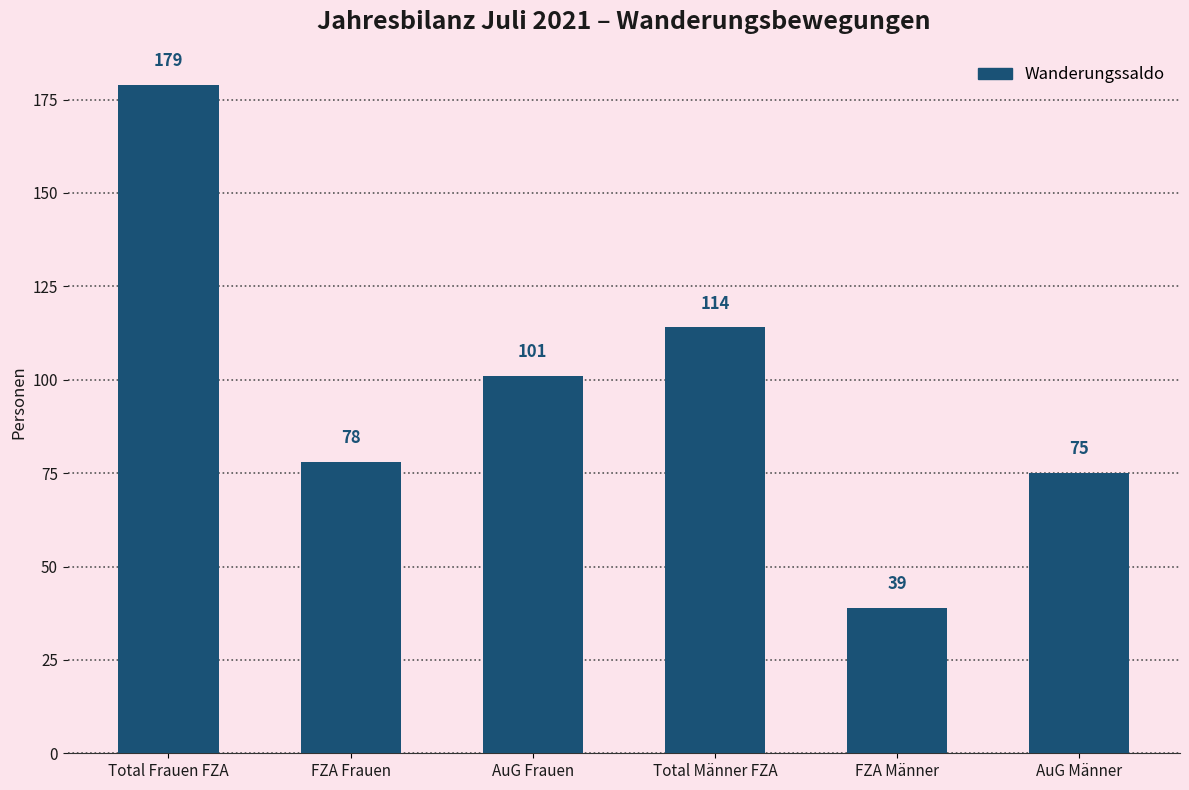

Rank the categories by value from lowest to highest.

FZA Männer, AuG Männer, FZA Frauen, AuG Frauen, Total Männer FZA, Total Frauen FZA